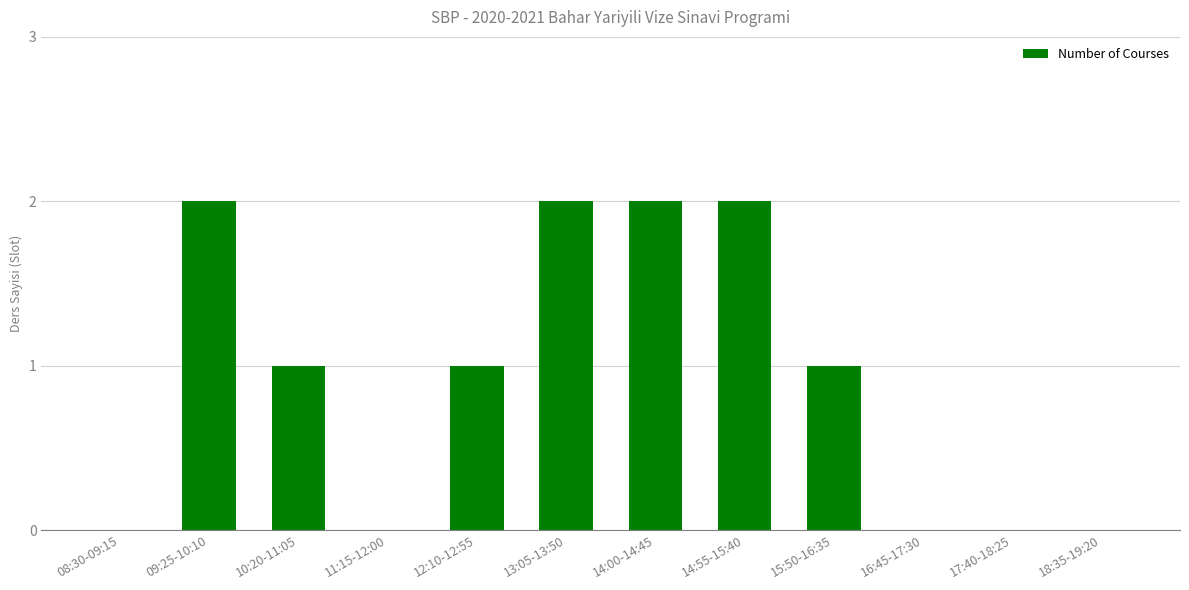

What is the sum of all values?

11